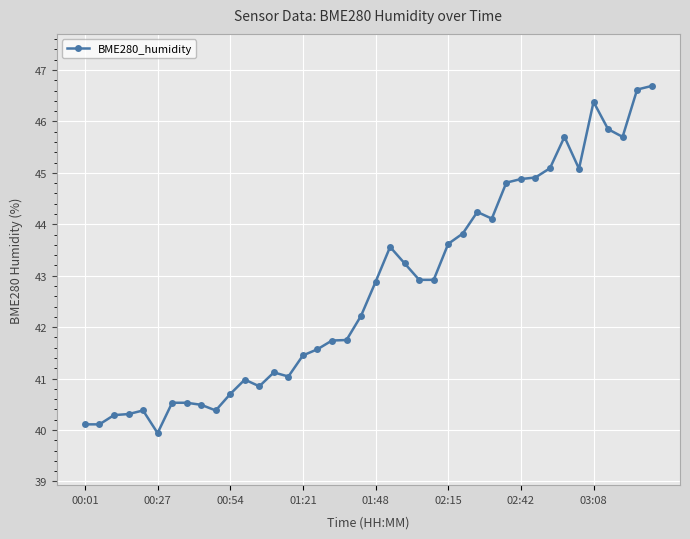

What is the value of the 40th point from the left?

46.7